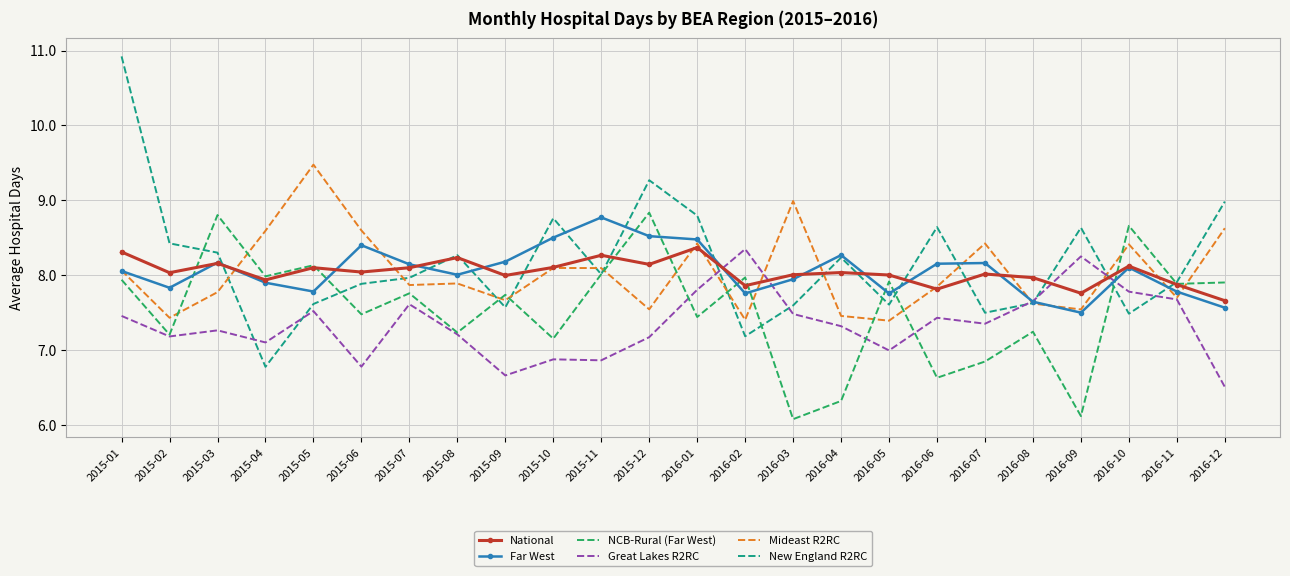

True or false: New England R2RC and NCB-Rural (Far West) cross at least once.

True